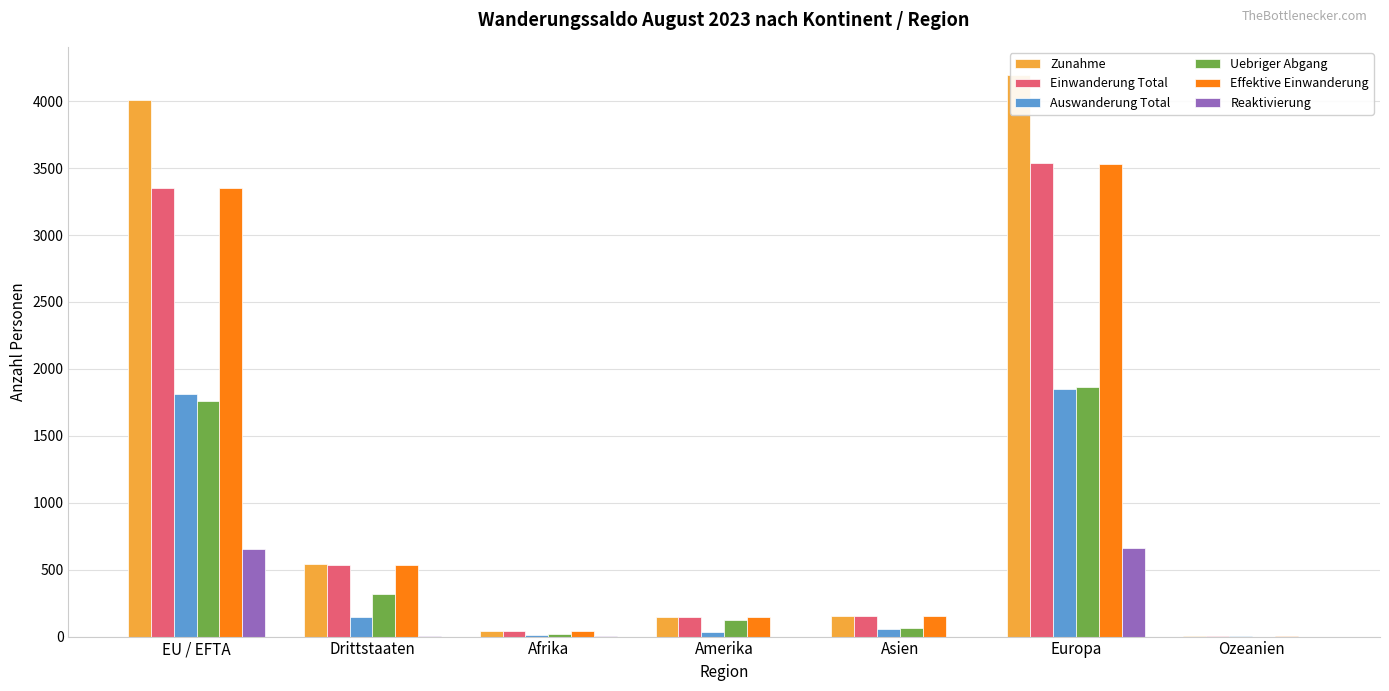

What is the highest value of the Uebriger Abgang series?

1867